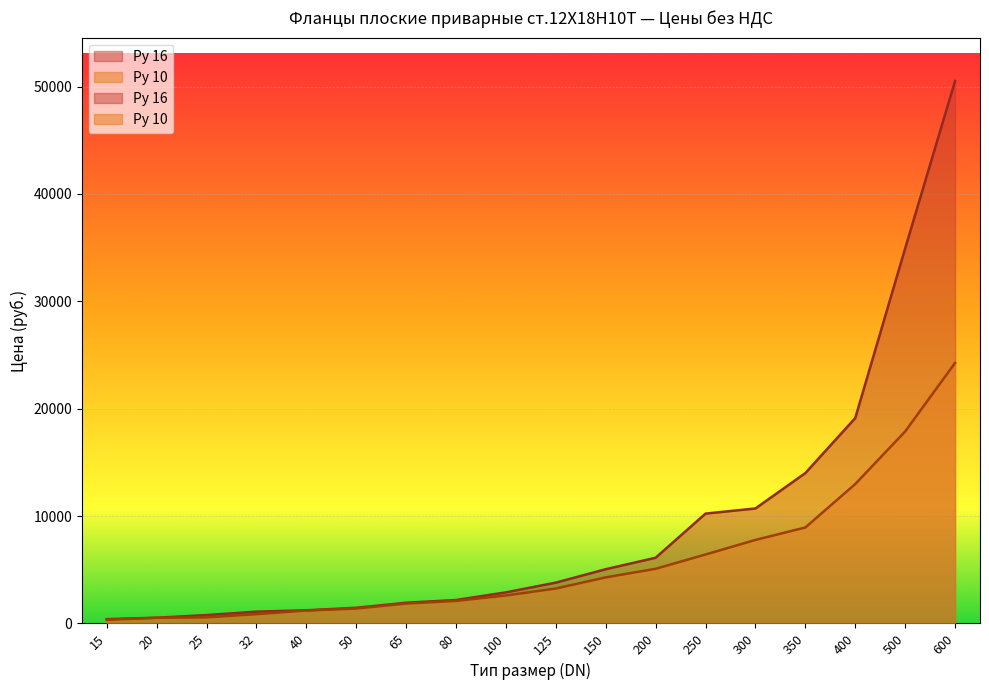

Rank the series at 32 from highest to lowest value.

Ру 16, Ру 10